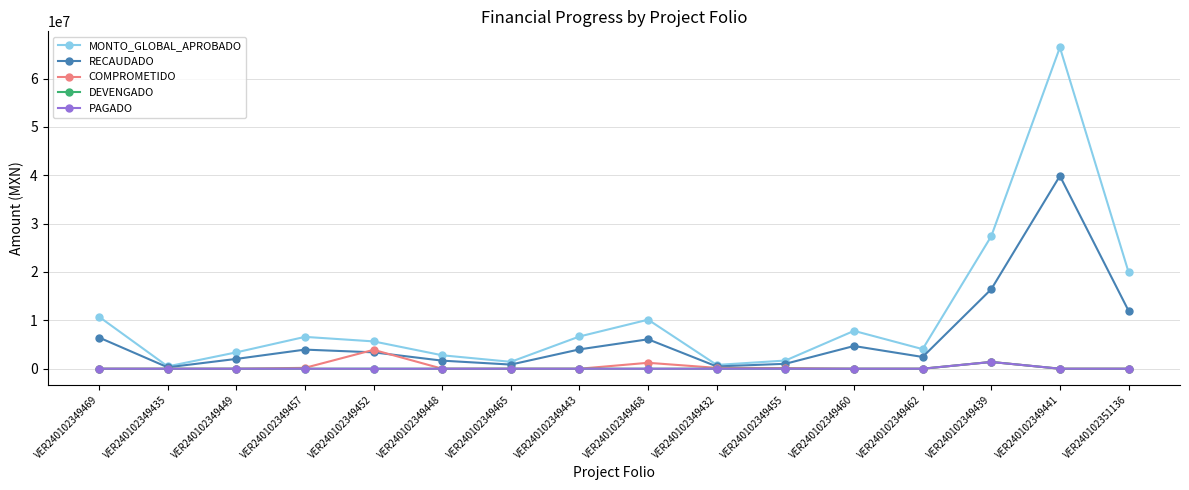

Reading right to left, extract all data points from this chart.

MONTO_GLOBAL_APROBADO: 20000000.0	66438479.0	27400562.0	4049702.0	7826498.0	1692234.0	782231.0	10140410.0	6666481.0	1427340.0	2778200.0	5647478.0	6585000.0	3382522.0	480414.0	10745331.0
RECAUDADO: 12000000.0	39863087.4	16440337.2	2429821.2	4695898.8	1015340.4	469338.6	6084246.0	3999888.6	856404.0	1666920.0	3388486.8	3951000.0	2029513.2	288248.4	6447198.6
COMPROMETIDO: 0.0	0.0	1398414.0	0.0	0.0	128528.0	174765.6	1224345.2	0.0	0.0	0.0	3903300.0	179916.0	0.0	0.0	0.0
DEVENGADO: 0.0	0.0	1398414.0	0.0	0.0	0.0	0.0	0.0	0.0	0.0	0.0	0.0	0.0	0.0	0.0	0.0
PAGADO: 0.0	0.0	1398414.0	0.0	0.0	0.0	0.0	0.0	0.0	0.0	0.0	0.0	0.0	0.0	0.0	0.0